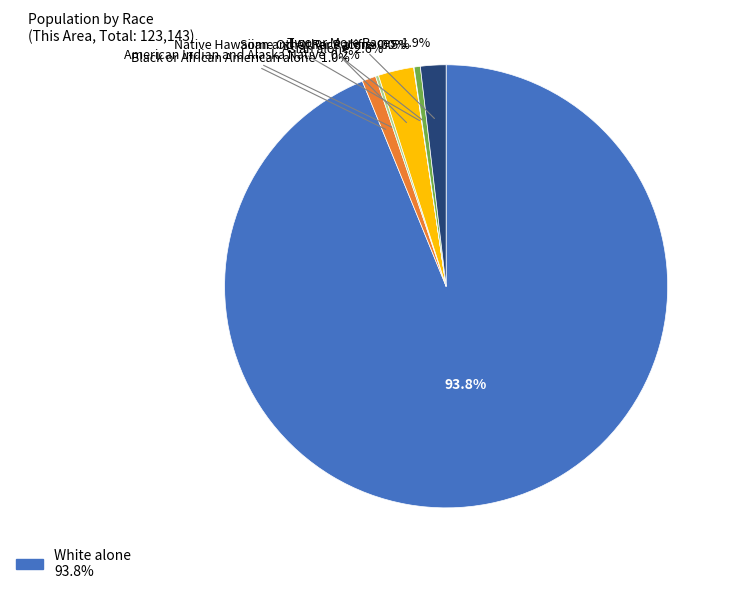

Is there any slice that represents more than half of the pie?

Yes